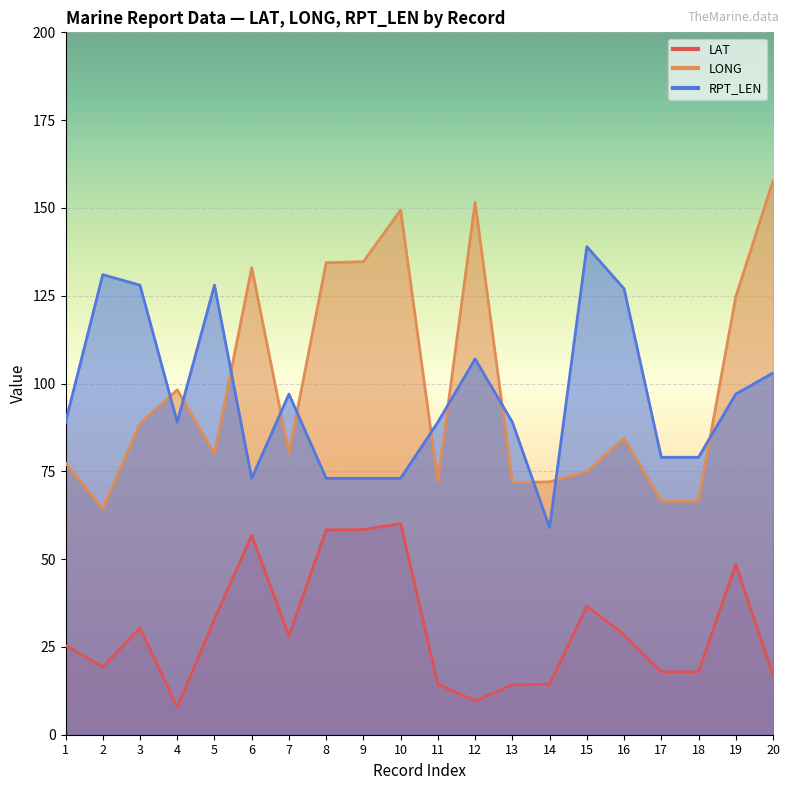

What is the total value across all series at 13?

175.0